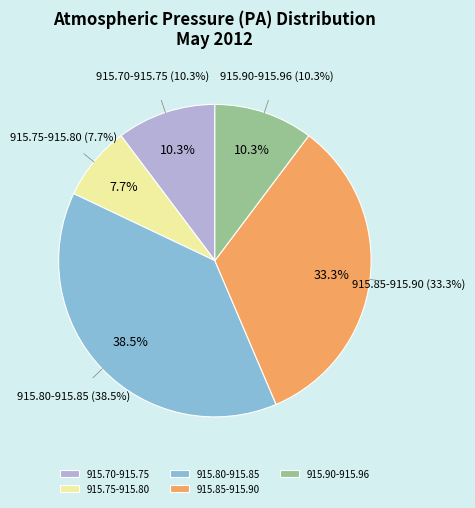

Is 00:05 the majority of the pie?

No